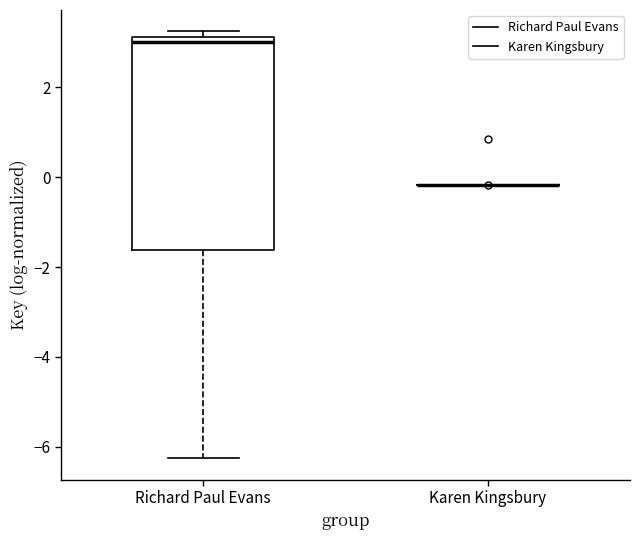

Reading left to right, read every box against the y-axis: the position of its median line, the range the box covers, and the ends of its whiskers. The values are not printed on the chart, so give them approximately, as read against the axis.

Richard Paul Evans: median 3.0, box -1.6 to 3.2, whiskers -6.2 to 3.2 (just above the box's upper edge)
Karen Kingsbury: box collapsed to a line at -0.2, whiskers -0.2 to -0.2